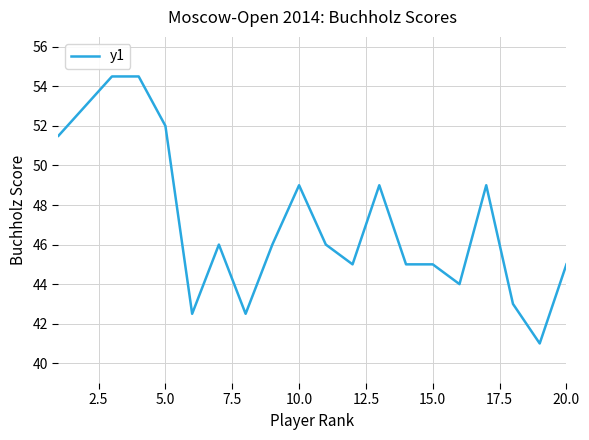

What is the difference between the maximum and minimum values?

13.5